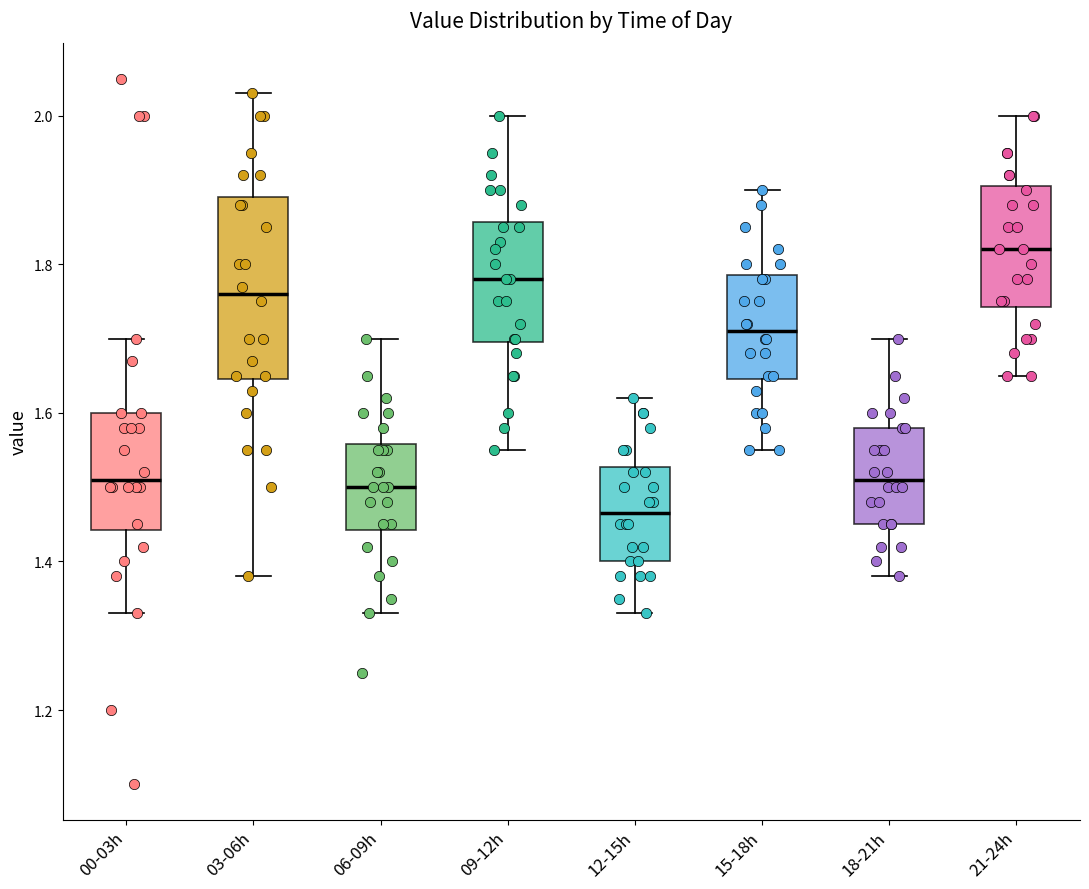

Which box's median line is the lowest?

12-15h